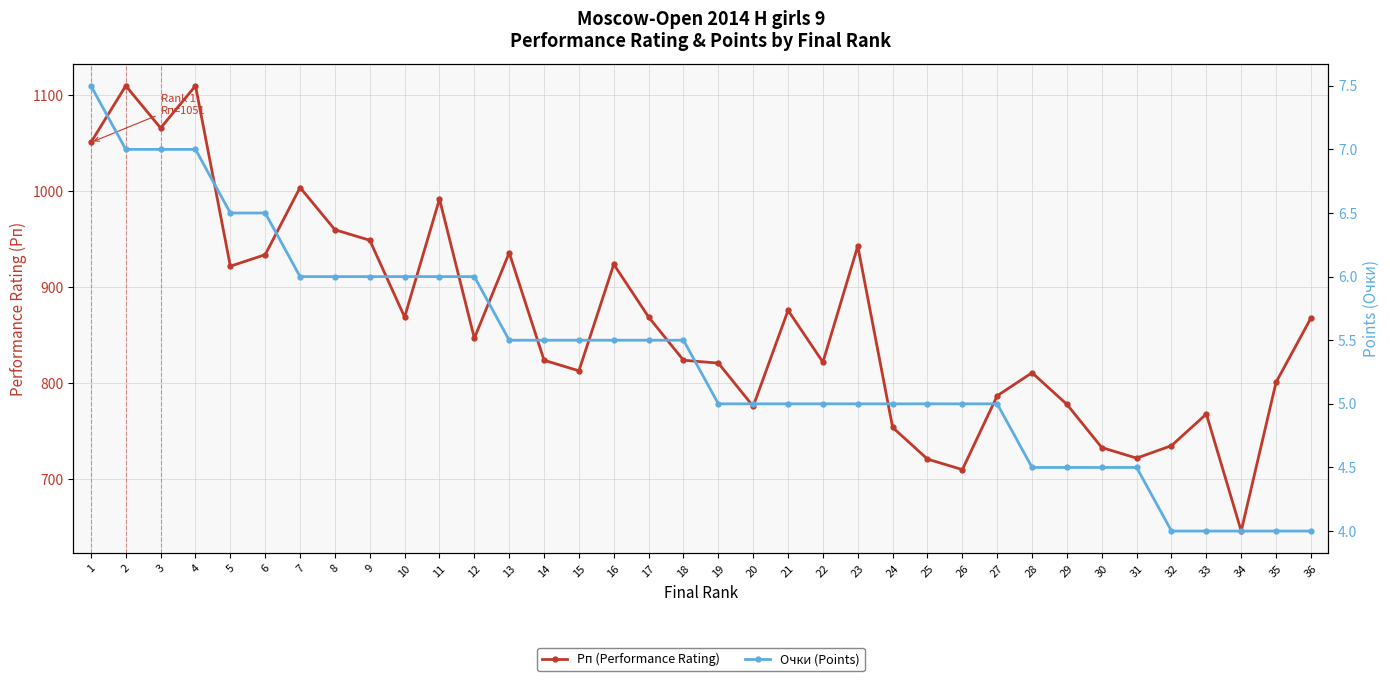

What is the value of the Очки (Points) point at the 5th from the left?

6.5